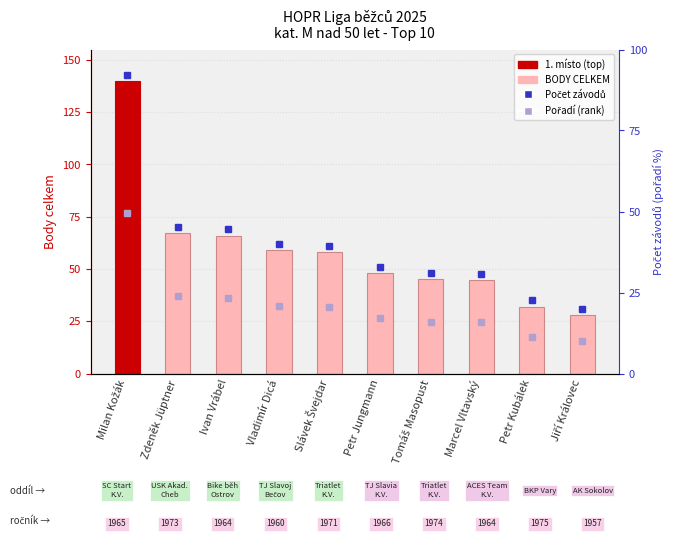

How many bars are there in total?

10